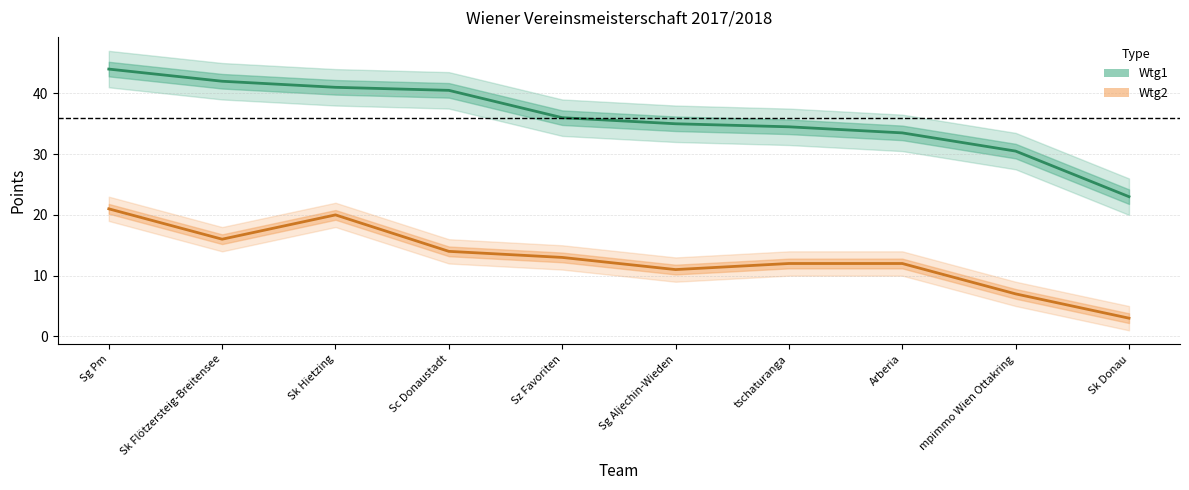

What is the minimum value shown in the chart?

3.0